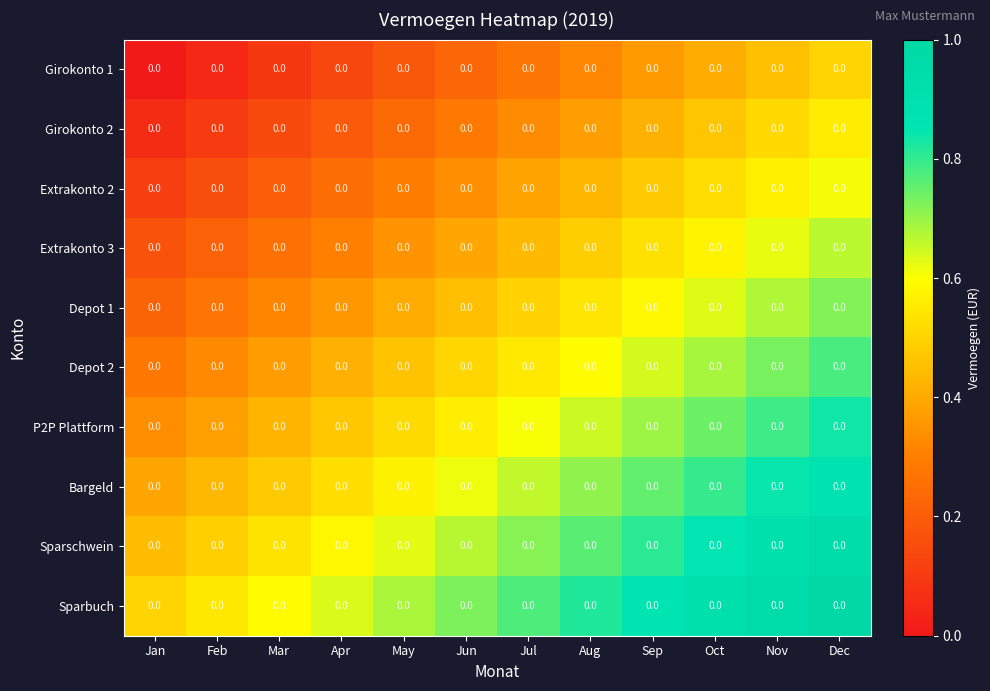

The value of Extrakonto 2 at Oct is 0.5. True or false?

True